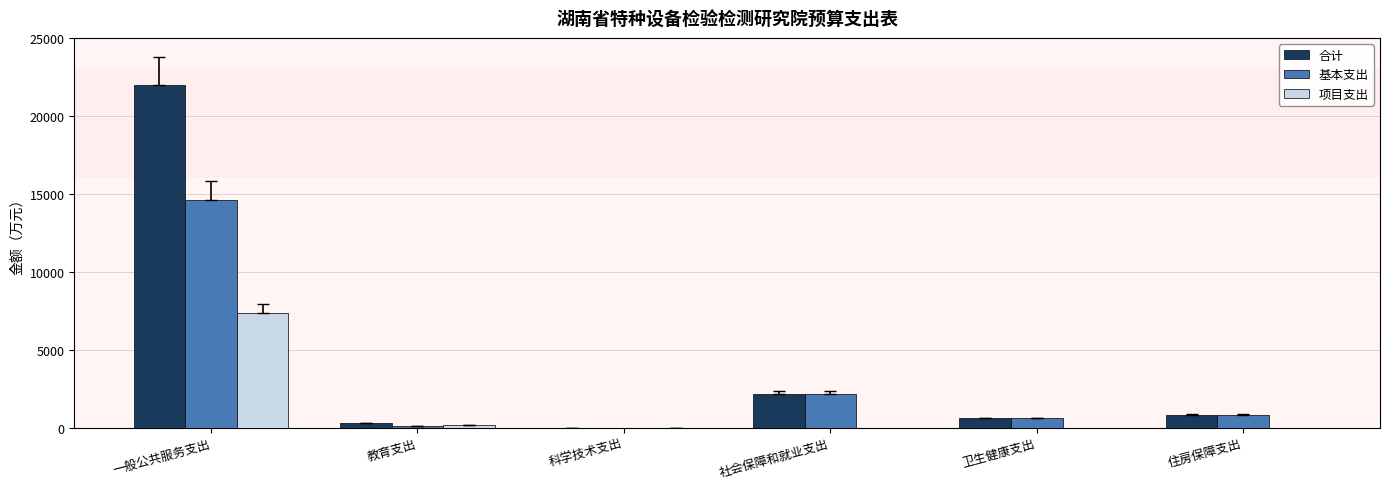

At which category does the chart reach its peak across all series?

一般公共服务支出